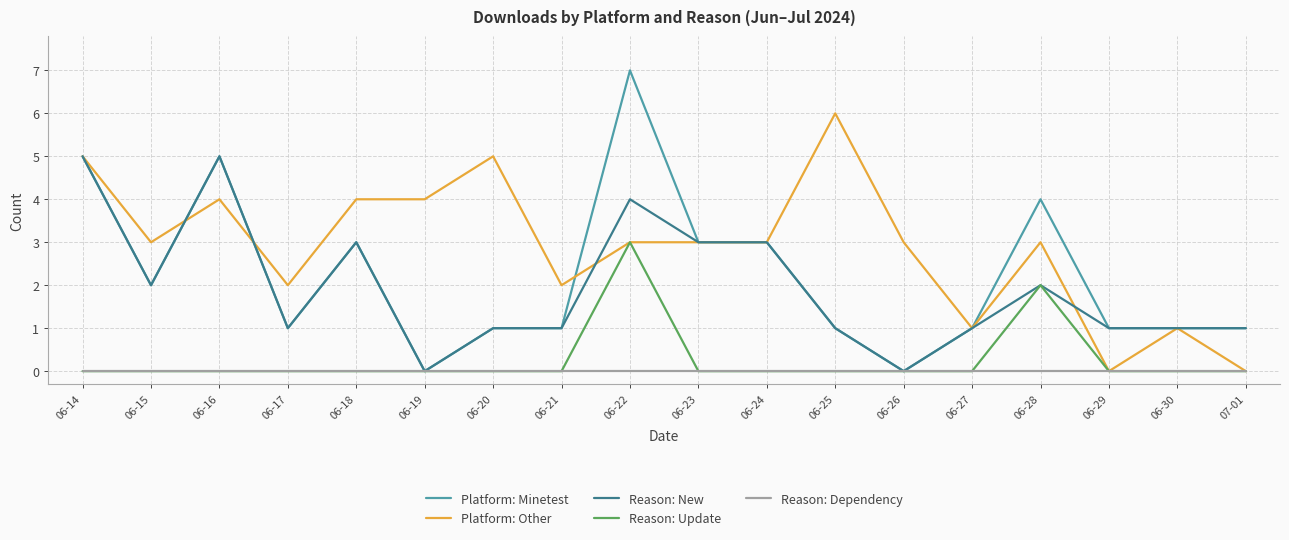

What are all the series names shown in the legend?

Platform: Minetest, Platform: Other, Reason: New, Reason: Update, Reason: Dependency